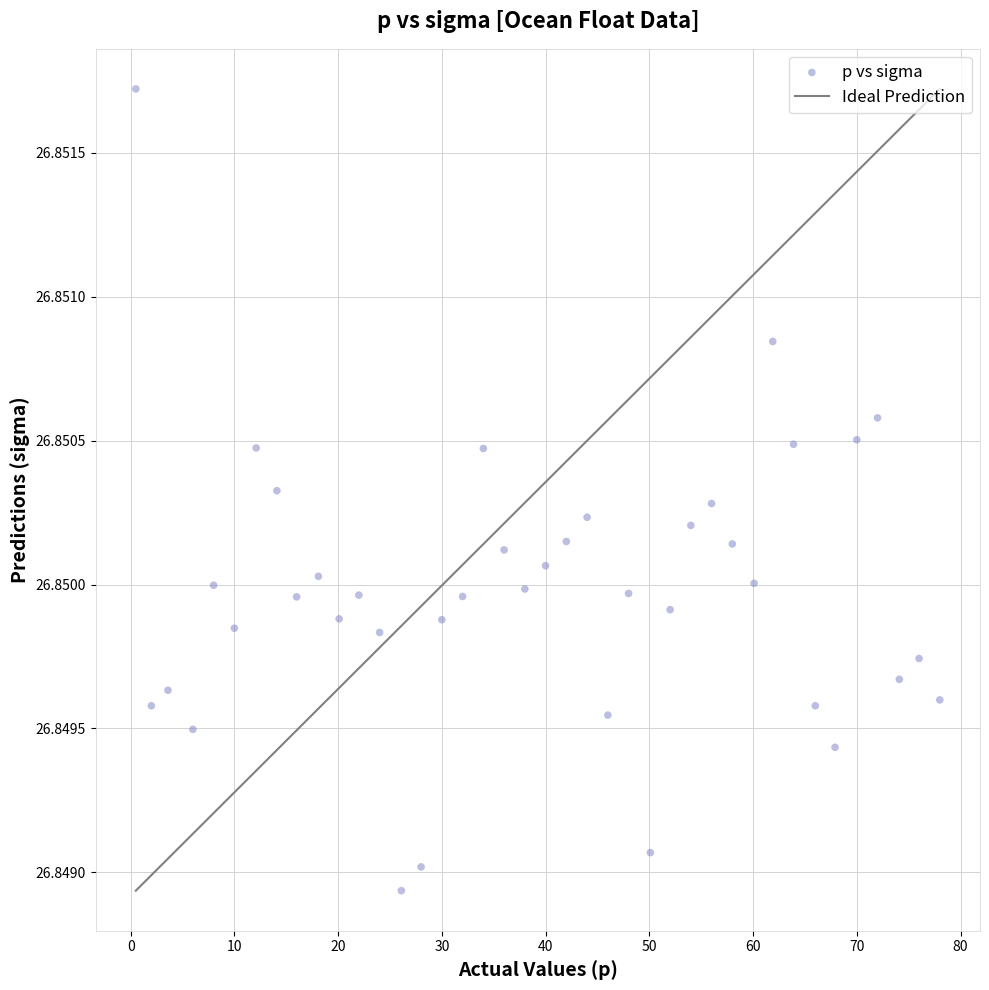

What is the range of X values (max minus min)?

77.5